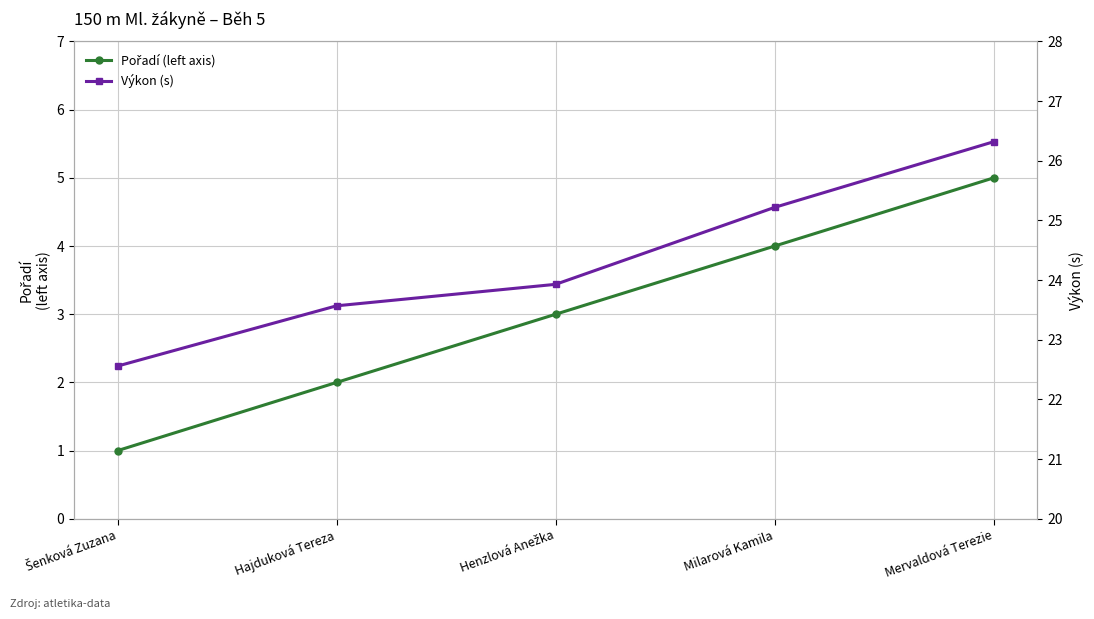

Which category has the lowest value in the Pořadí (left axis) series?

Šenková Zuzana